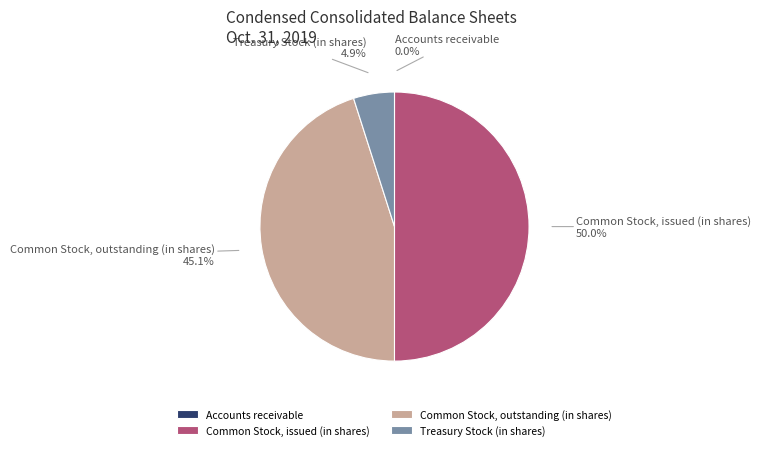

Does Common Stock, outstanding (in shares) account for over 50% of the chart?

No